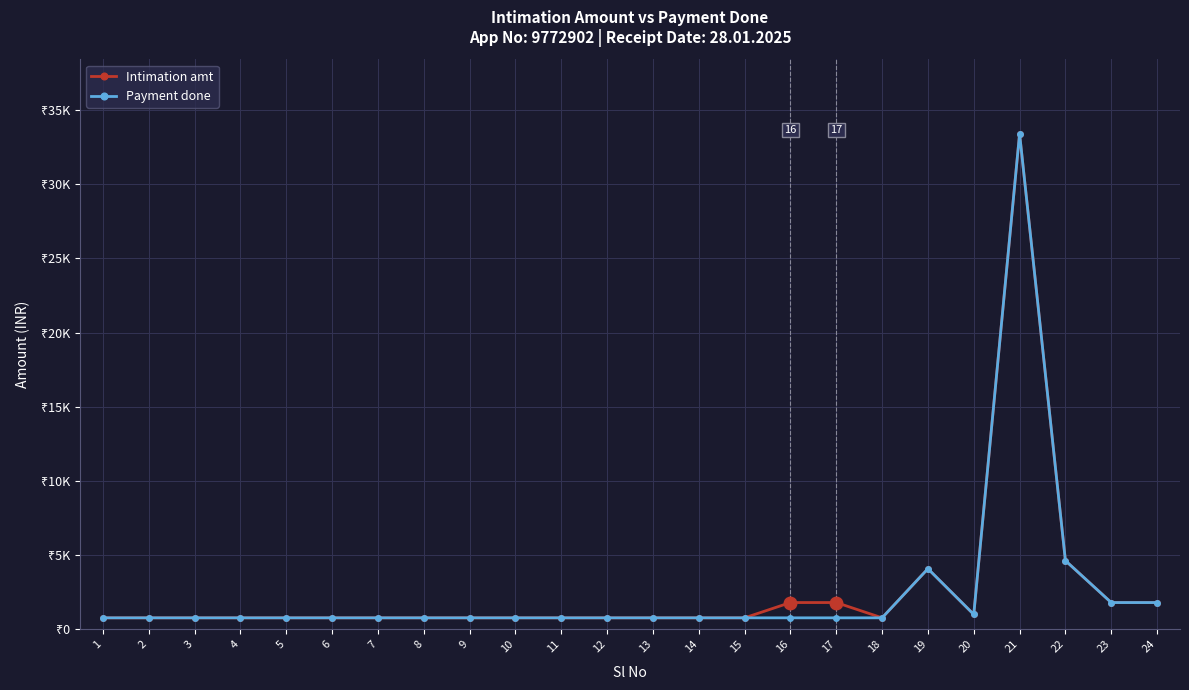

What is the sum of all Payment done values?

60559